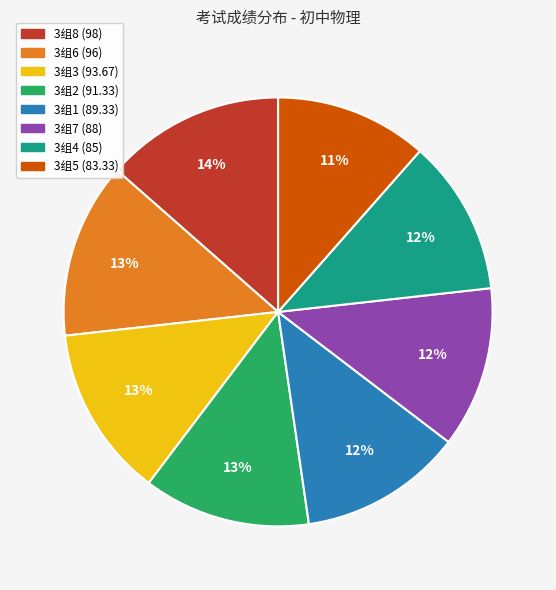

Is there a majority slice in this chart?

No